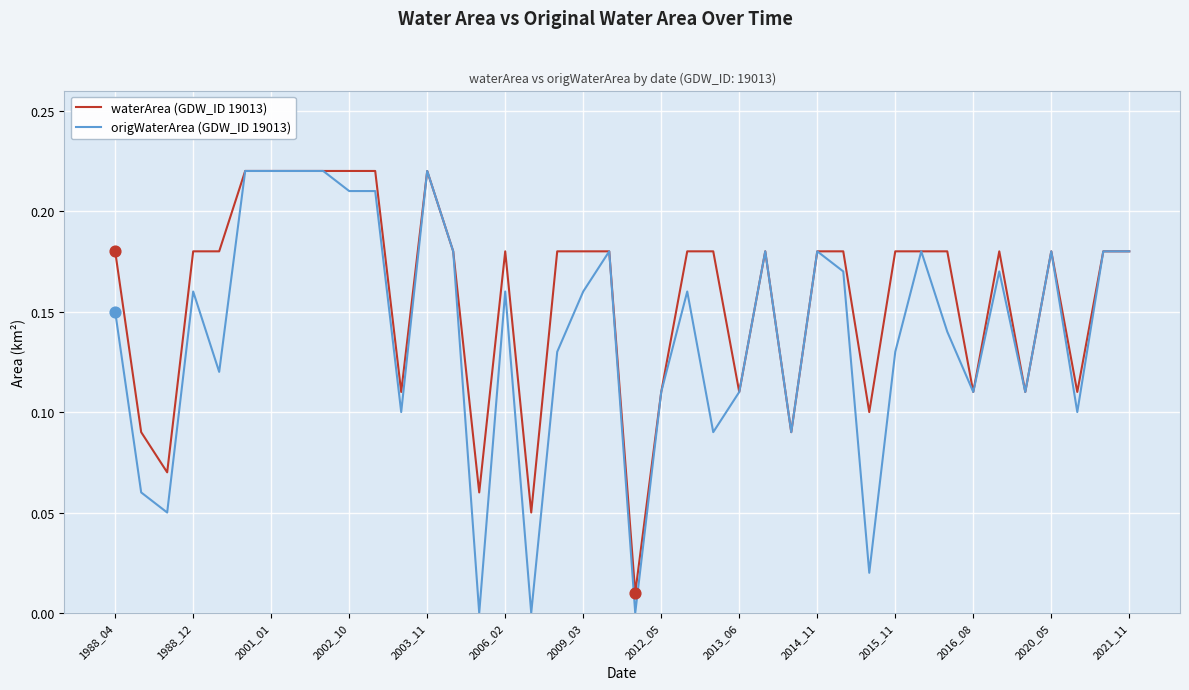

At how many categories does at least one series exceed 0?

40